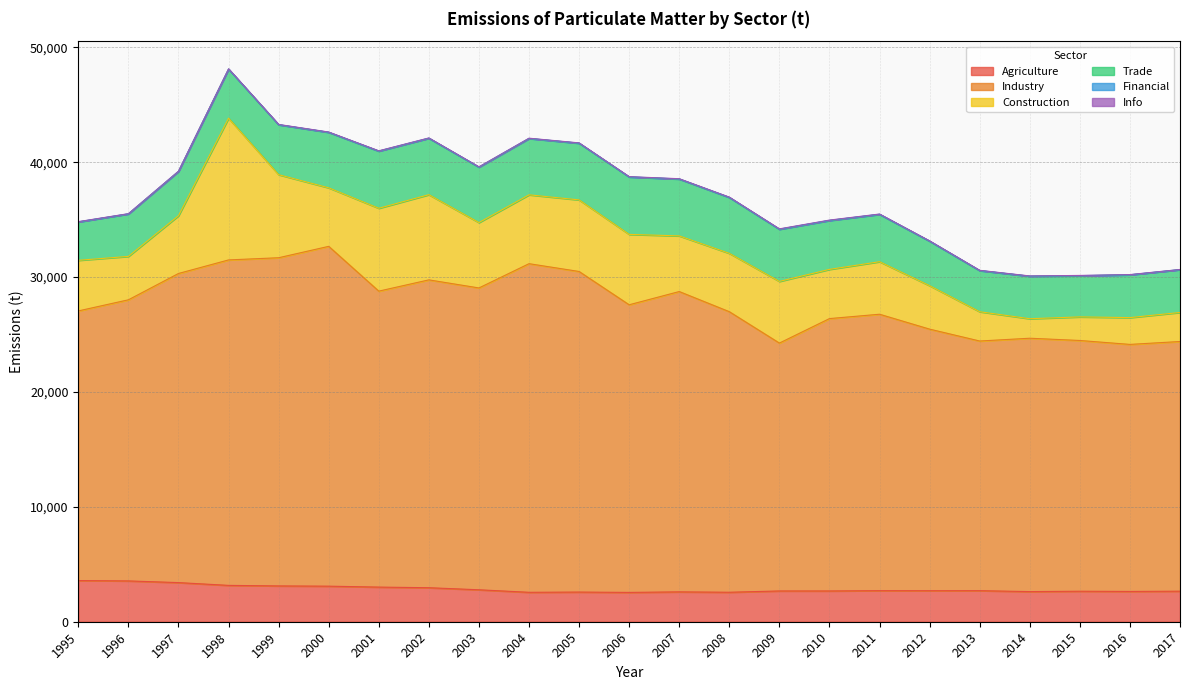

True or false: Agriculture and Construction intersect in this chart.

True